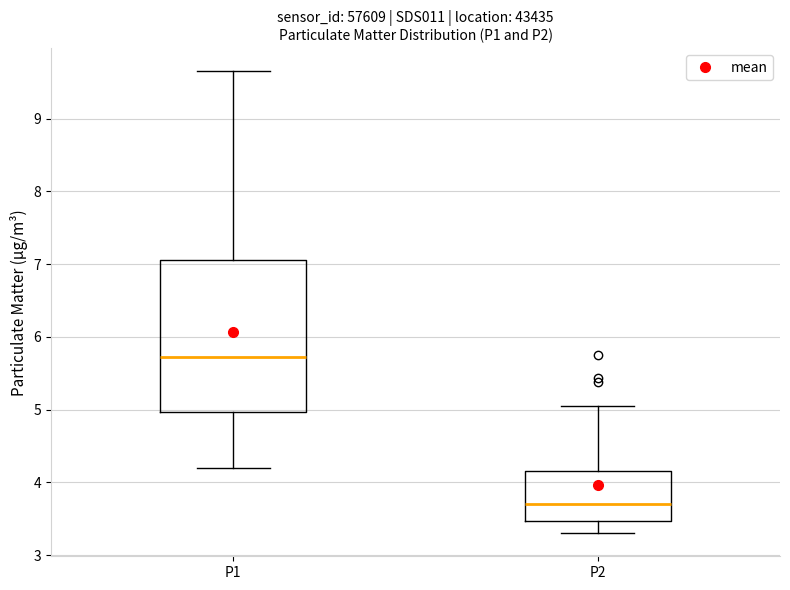

Reading left to right, read every box against the y-axis: the position of its median line, the range the box covers, and the ends of its whiskers. The values are not printed on the chart, so give them approximately, as read against the axis.

P1: median 5.7, box 5.0 to 7.1, whiskers 4.2 to 9.7
P2: median 3.7, box 3.5 to 4.2, whiskers 3.3 to 5.1